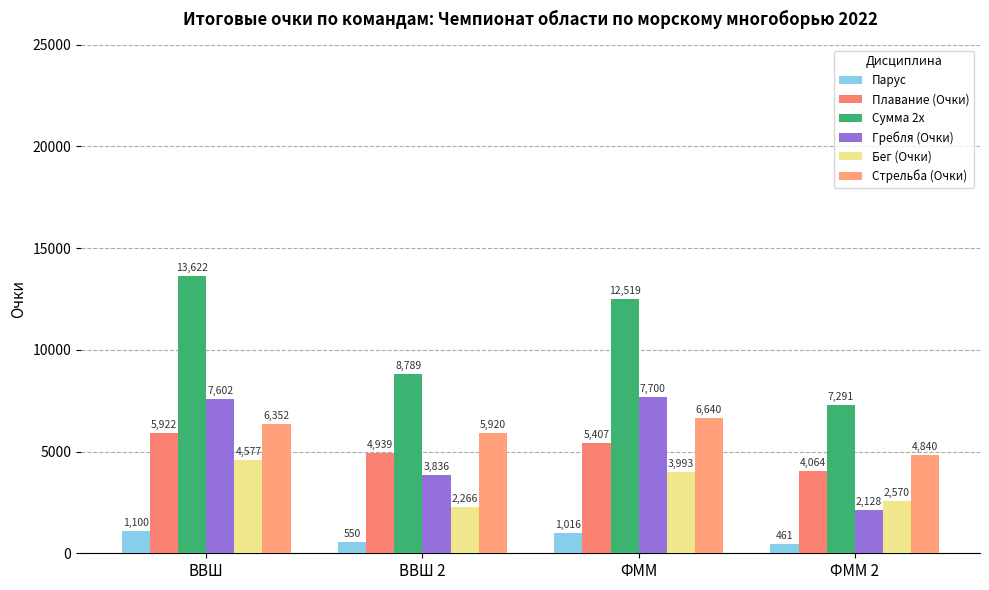

How many data points in Гребля (Очки) are less than 7602?

2